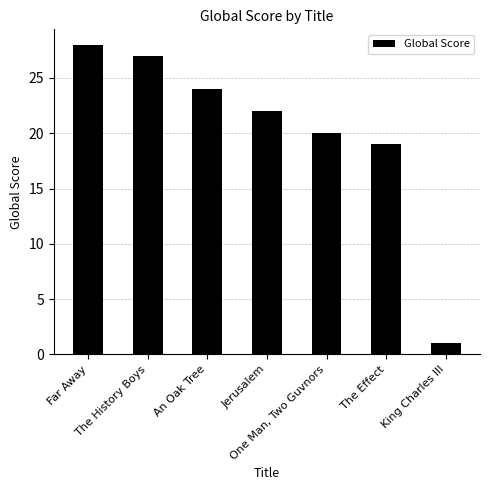

What is the average value?

20